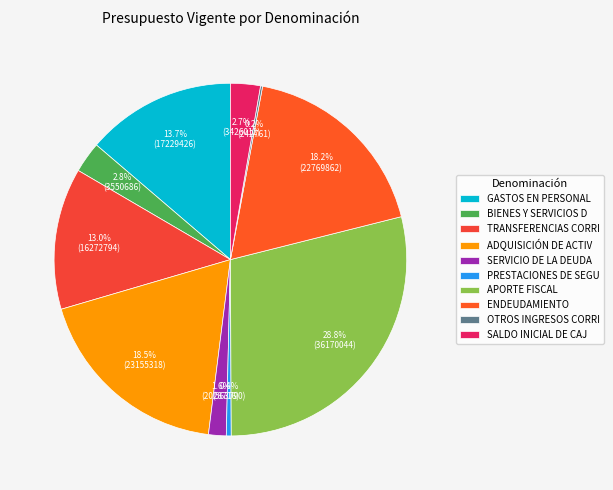

The APORTE FISCAL slice represents 20% of the pie. True or false?

False